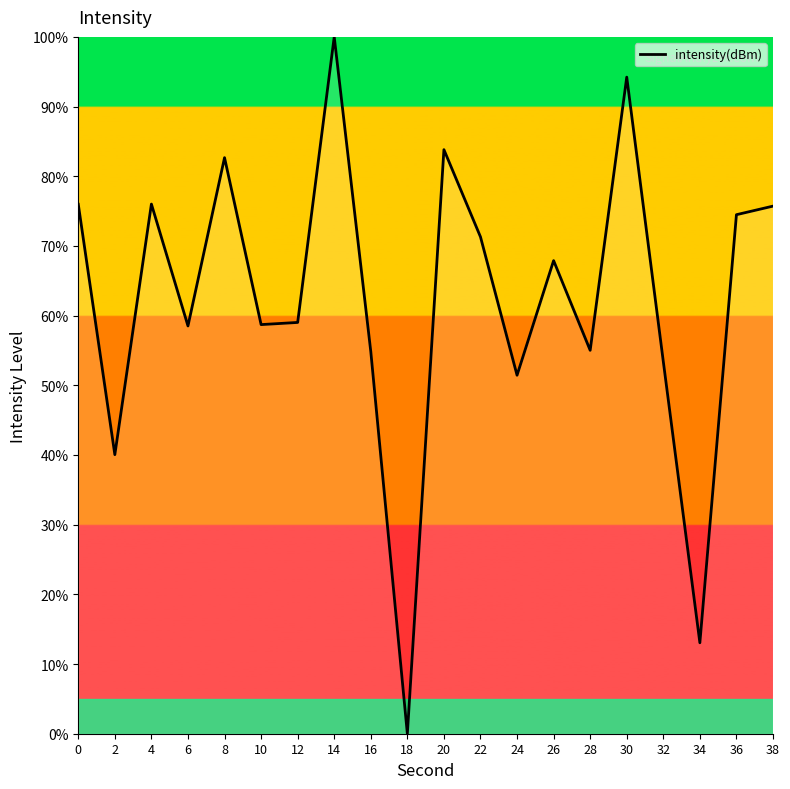

Read the value at 0.

76.0